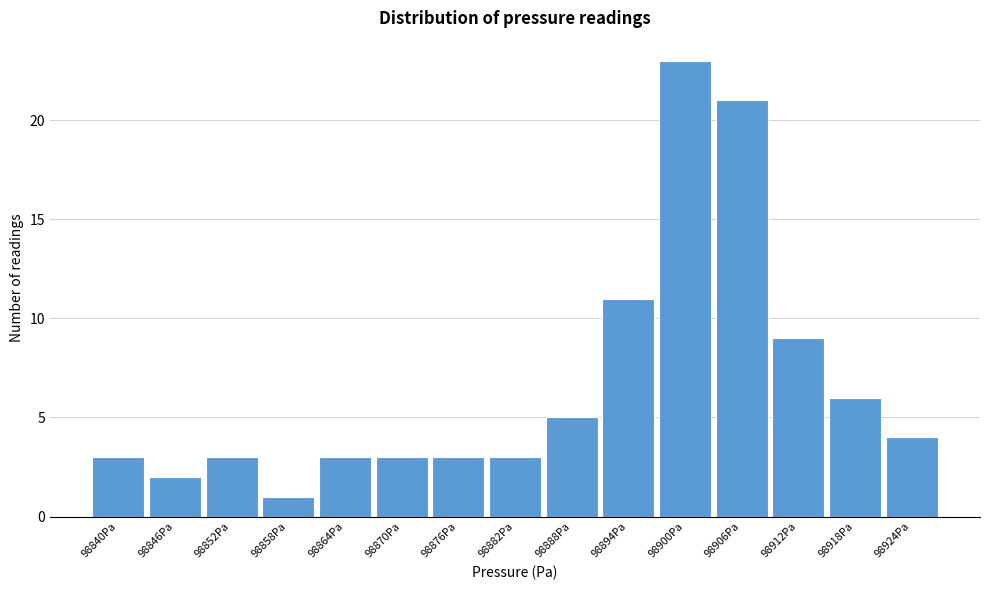

Reading right to left, list all the values displayed in this chart.

4	6	9	21	23	11	5	3	3	3	3	1	3	2	3